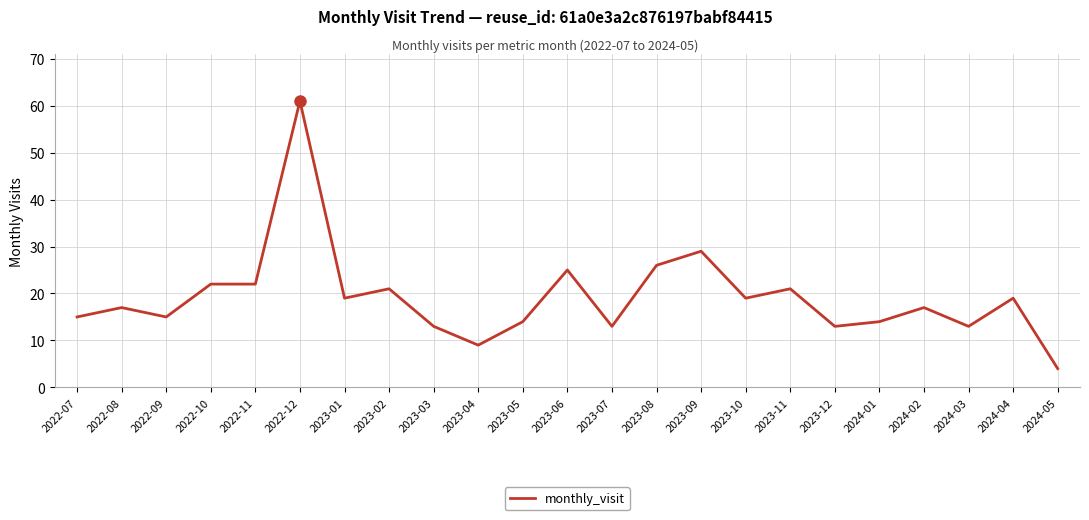

Which category has the lowest value across all series?

2024-05